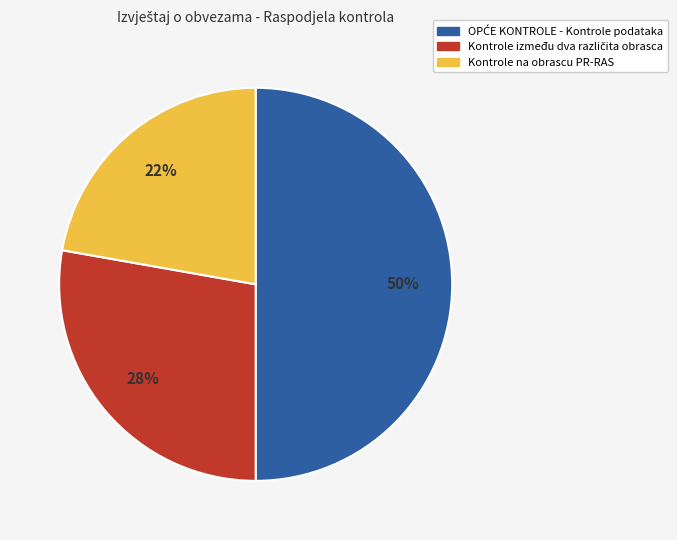

Count the number of slices in the pie.

3